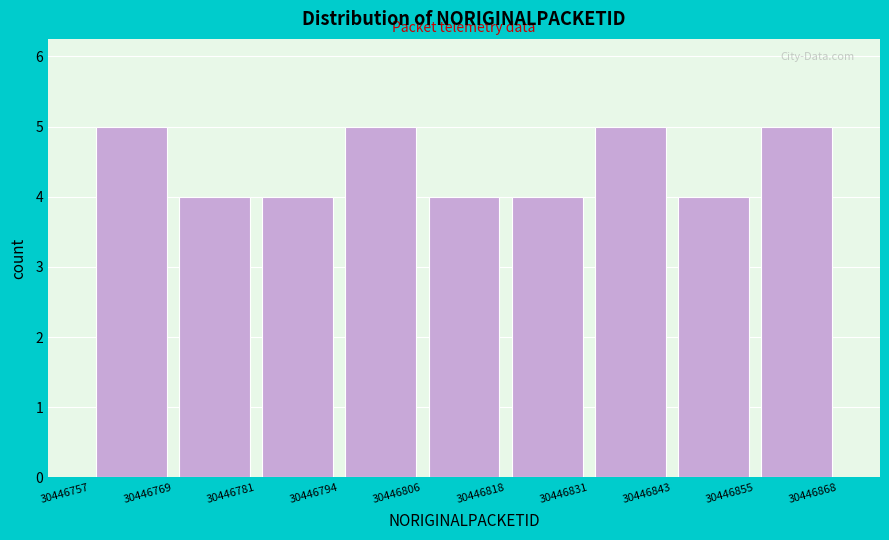

Reading left to right, list every bar in this chart as the range it spans on the x-axis followed by its height. The values are not printed on the chart, so give them approximately, as read against the axis.

30446757 to 30446769: 5
30446769 to 30446781: 4
30446781 to 30446794: 4
30446794 to 30446806: 5
30446806 to 30446818: 4
30446818 to 30446831: 4
30446831 to 30446843: 5
30446843 to 30446855: 4
30446855 to 30446868: 5